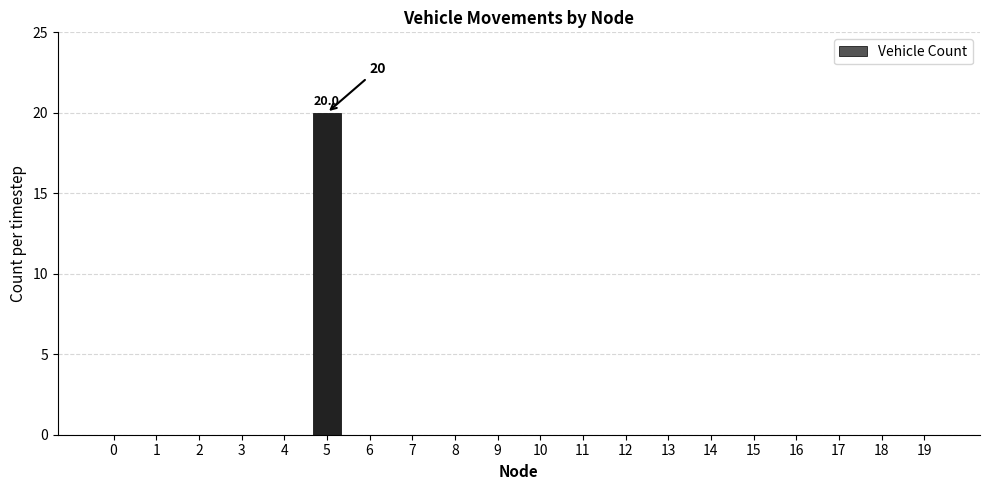

The value at 8 is 6. True or false?

False